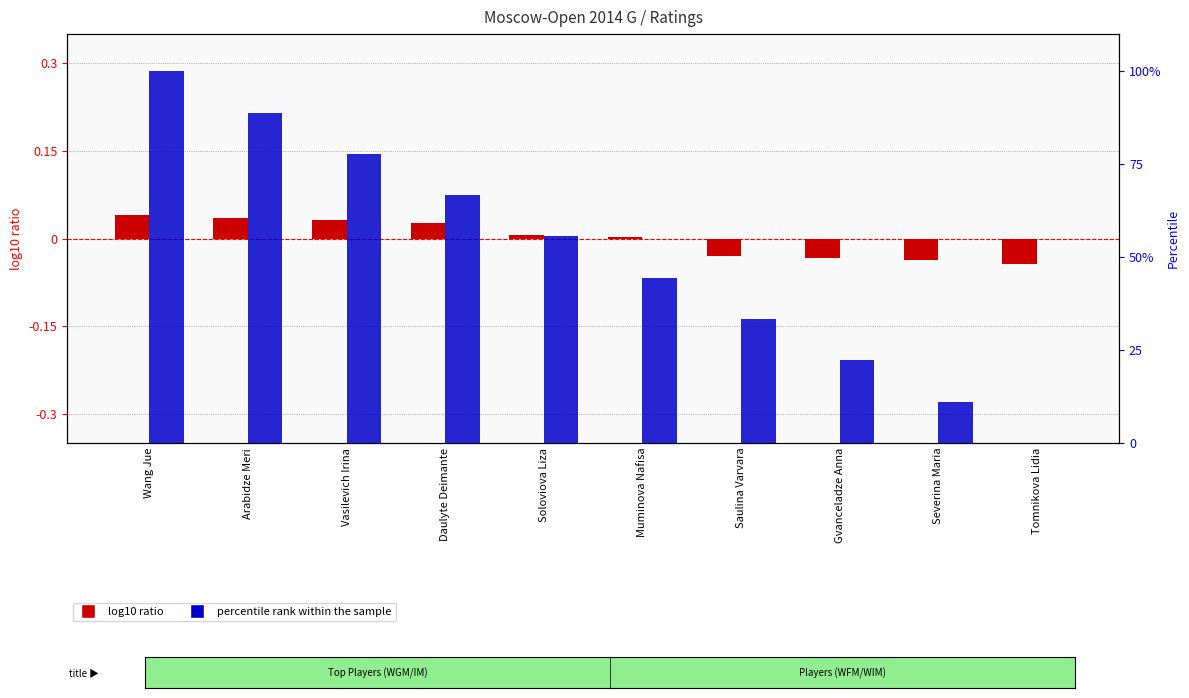

Between Muminova Nafisa and Tomnikova Lidia, which series saw the biggest shift?

percentile rank within the sample